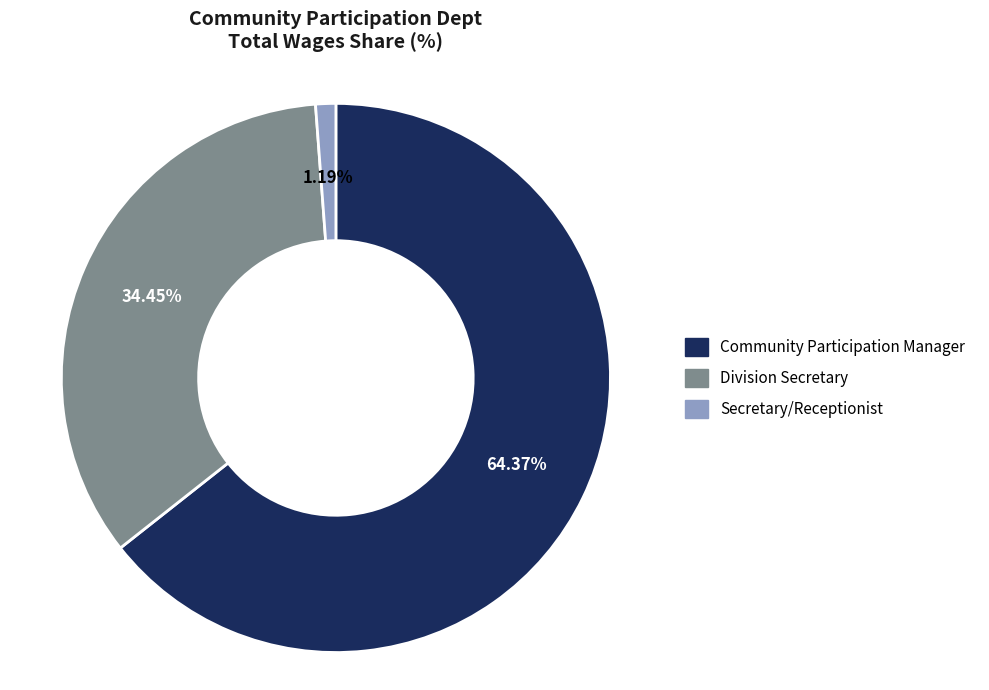

To the nearest percent, what is the average slice percentage?

33%